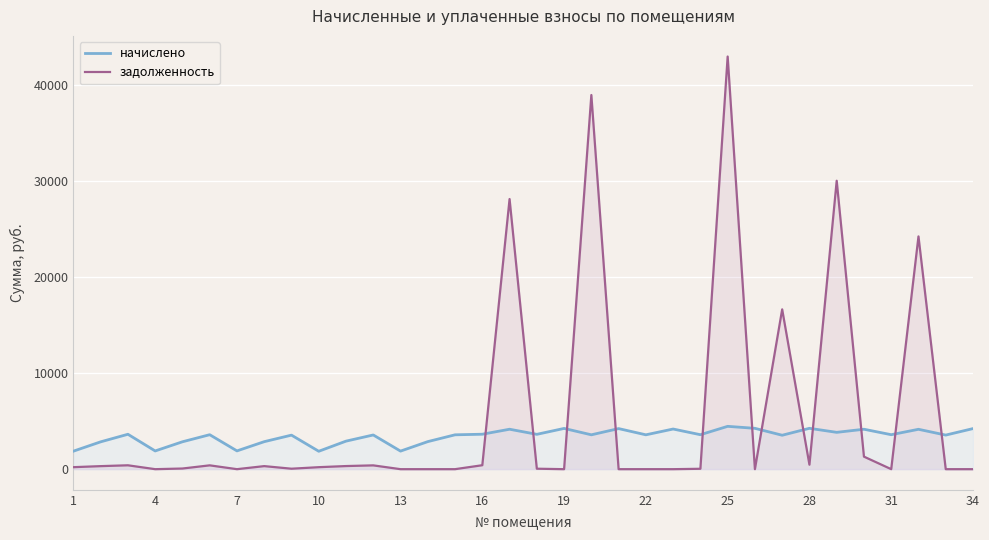

Does the chart display data point markers on the line(s)?

No